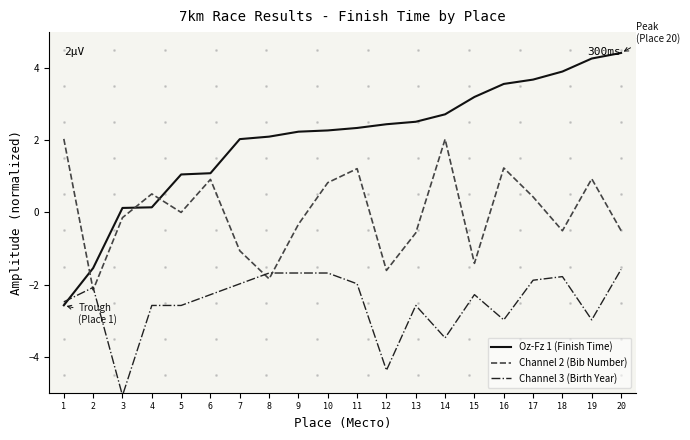

The Channel 2 (Bib Number) series shows -0.5 at 20. True or false?

True